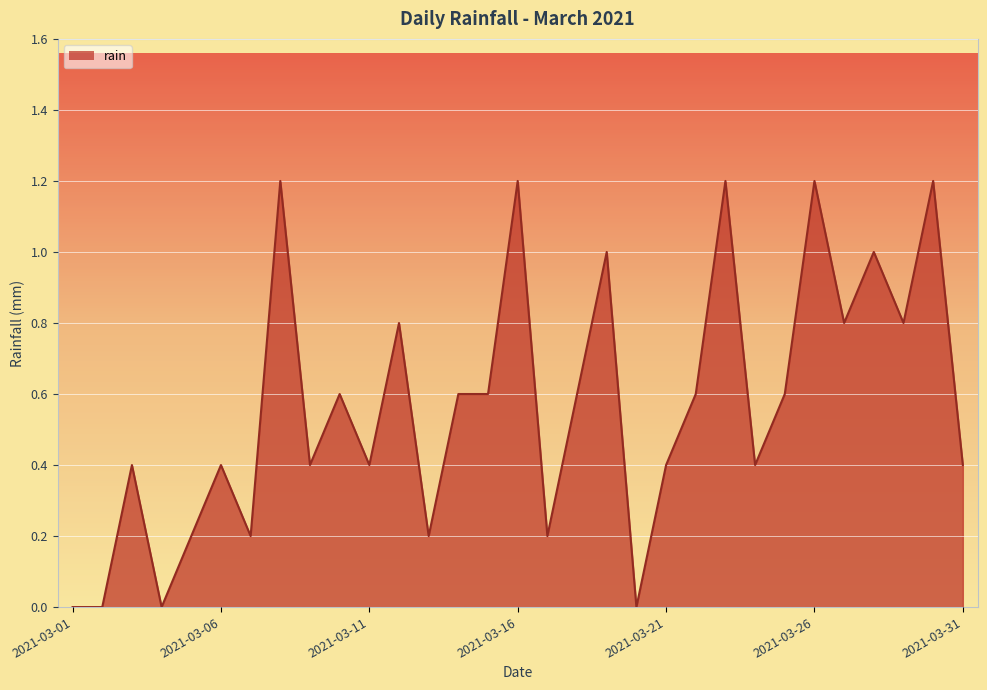

What is the maximum value shown in the chart?

1.2